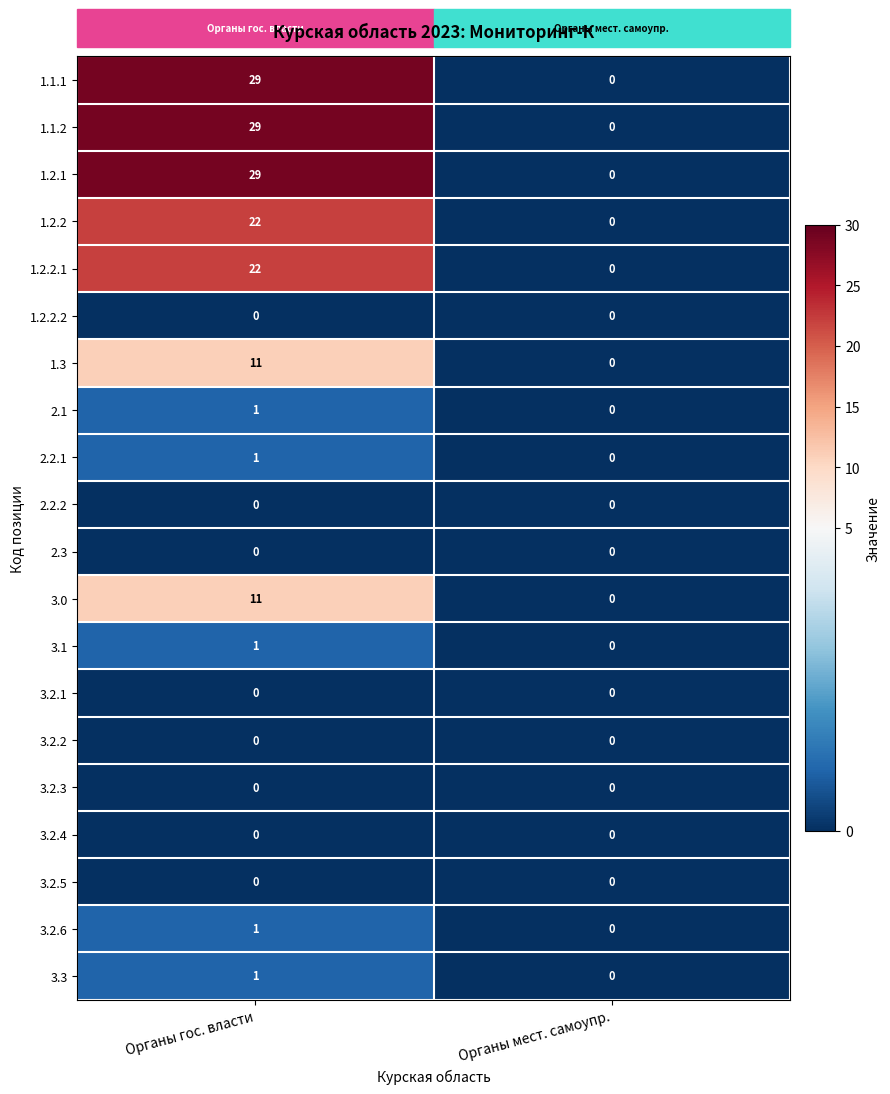

At which category does the chart reach its peak across all series?

Органы гос. власти